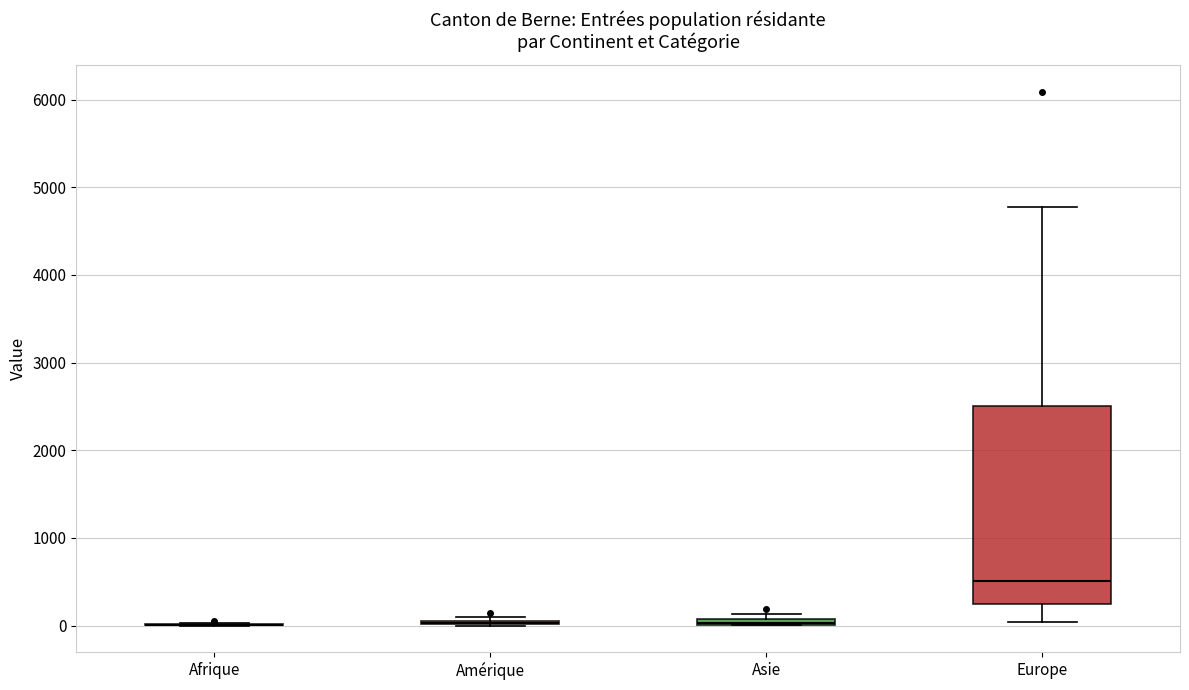

Where is the lower edge of the box for Europe on the y-axis? The values are not printed on the chart, so give them approximately, as read against the axis.

200